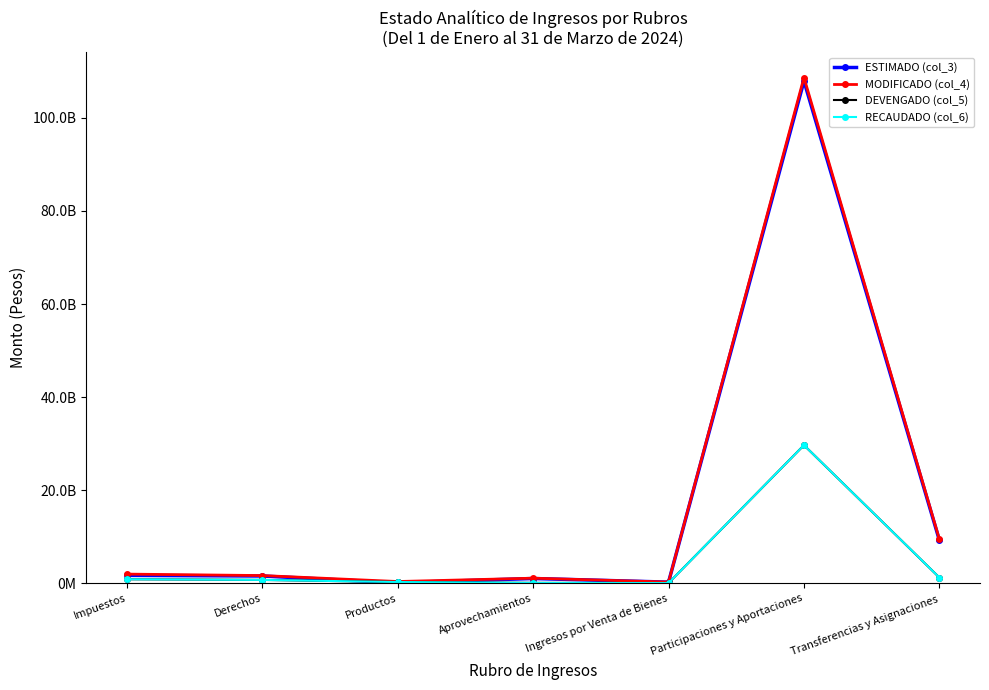

What is the total value across all series at Aprovechamientos?

2416969877